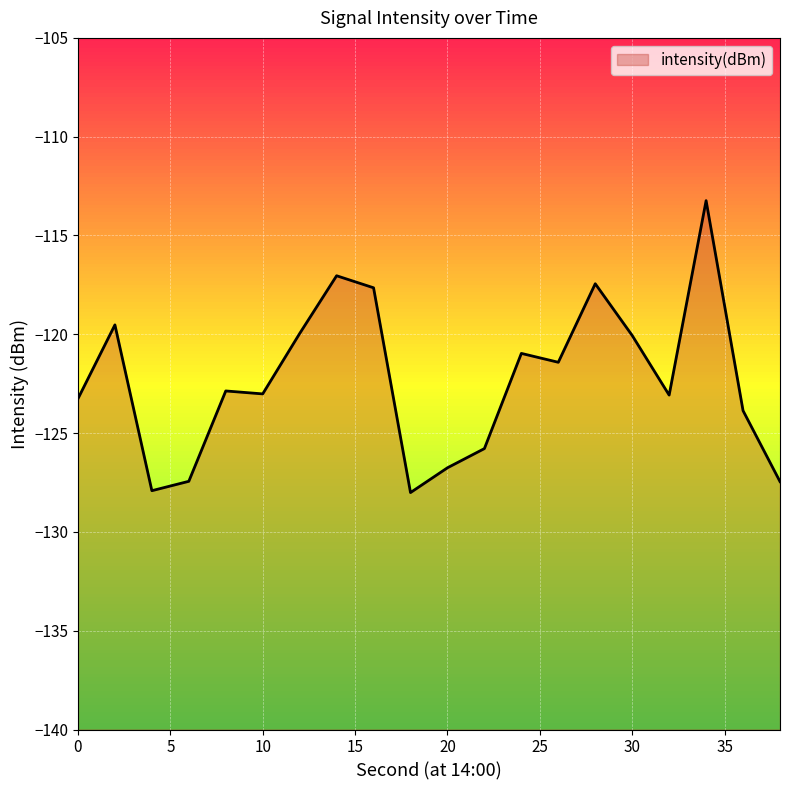

How many categories are shown in the chart?

20